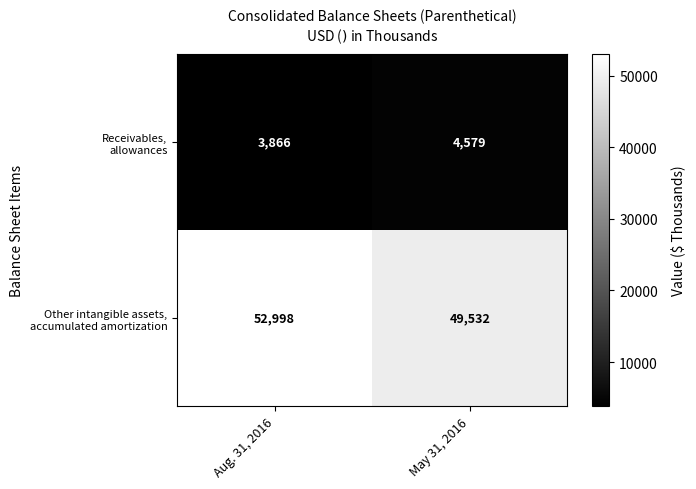

Which category has the lowest value across all series?

Aug. 31, 2016